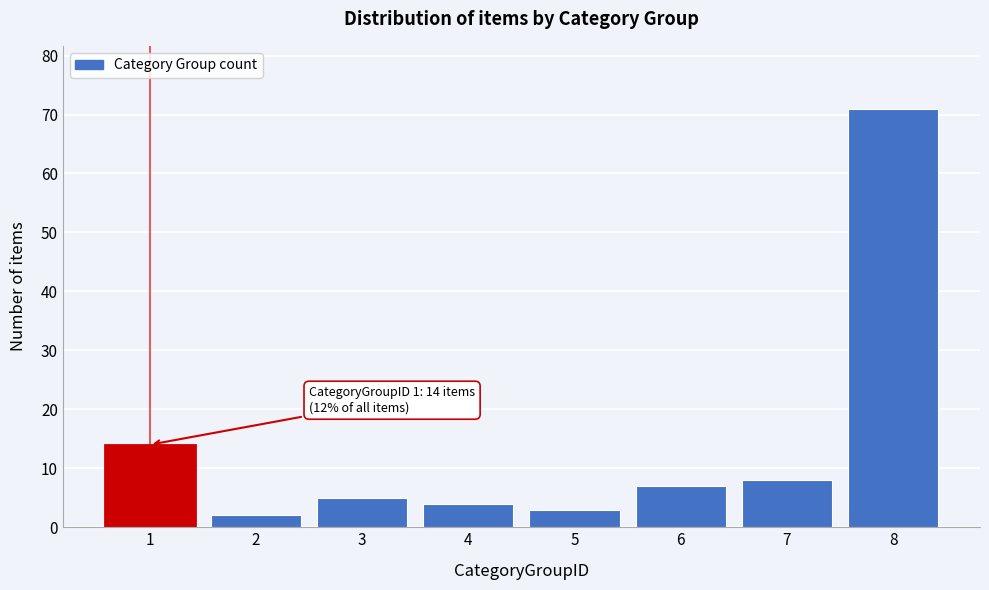

Reading right to left, extract all data points from this chart.

71	8	7	3	4	5	2	14